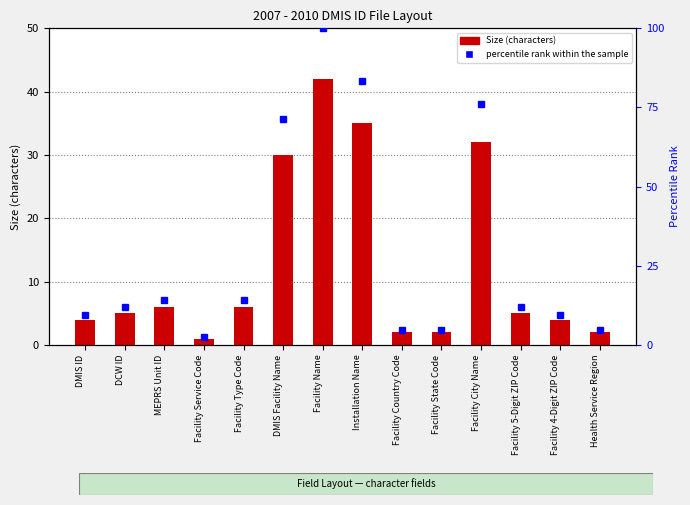

List the labels in order of Size value, largest first.

Facility Name, Installation Name, Facility City Name, DMIS Facility Name, MEPRS Unit ID, Facility Type Code, DCW ID, Facility 5-Digit ZIP Code, DMIS ID, Facility 4-Digit ZIP Code, Facility Country Code, Facility State Code, Health Service Region, Facility Service Code